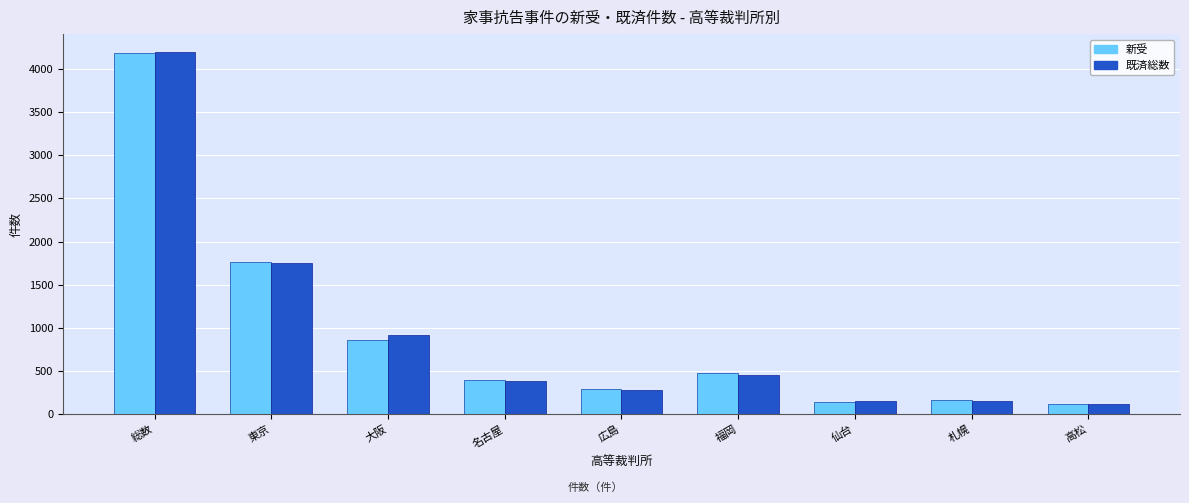

The value of 既済総数 at 総数 is 1623. True or false?

False